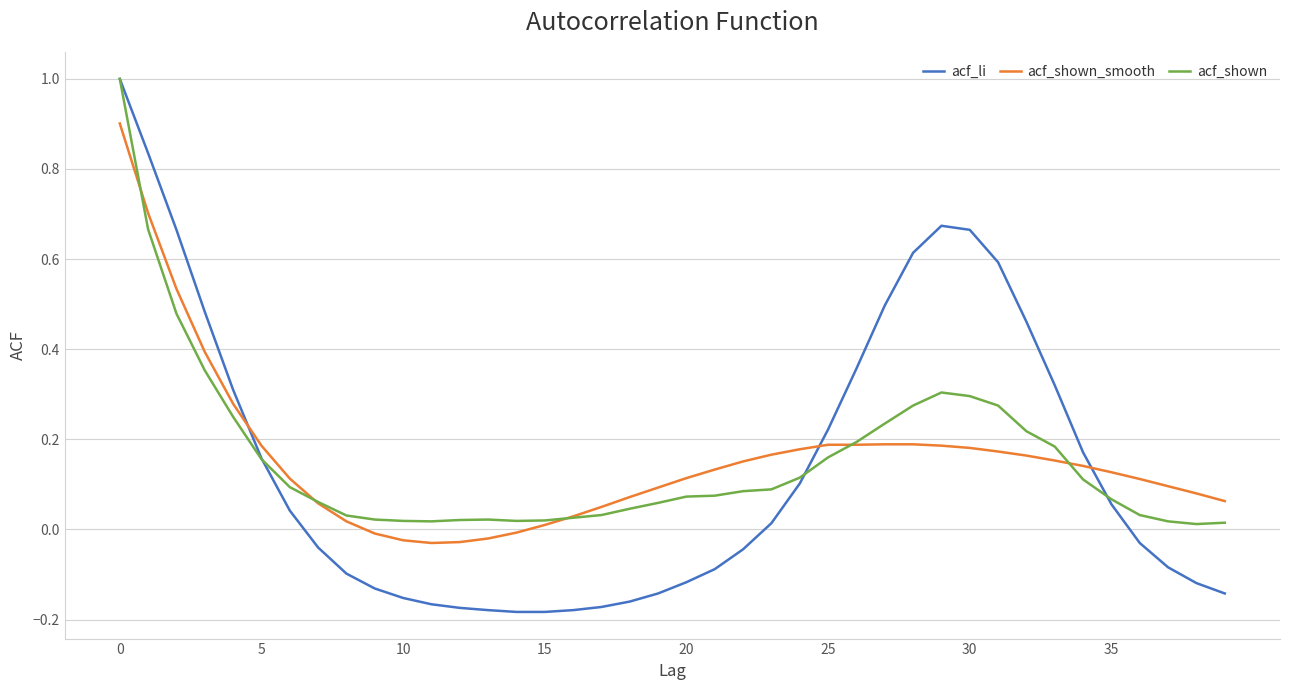

What is the highest value of the acf_shown series?

1.0